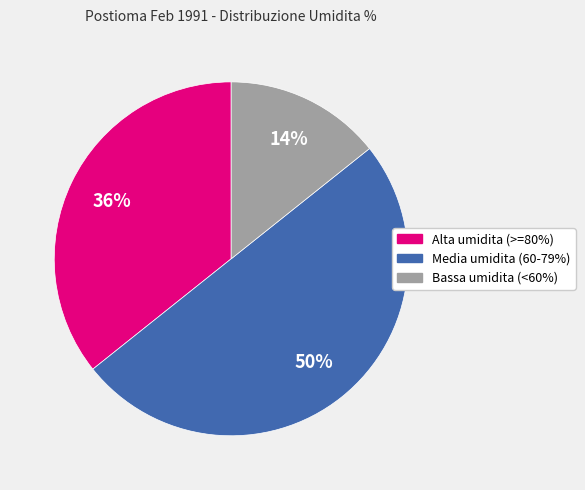

True or false: Media umidita (60-79%) accounts for 50% of the total.

True